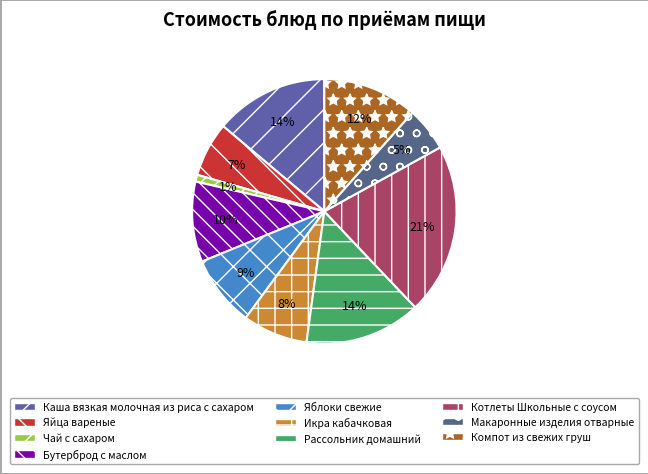

Do Рассольник домашний and Компот из свежих груш together represent more than half of the pie?

No